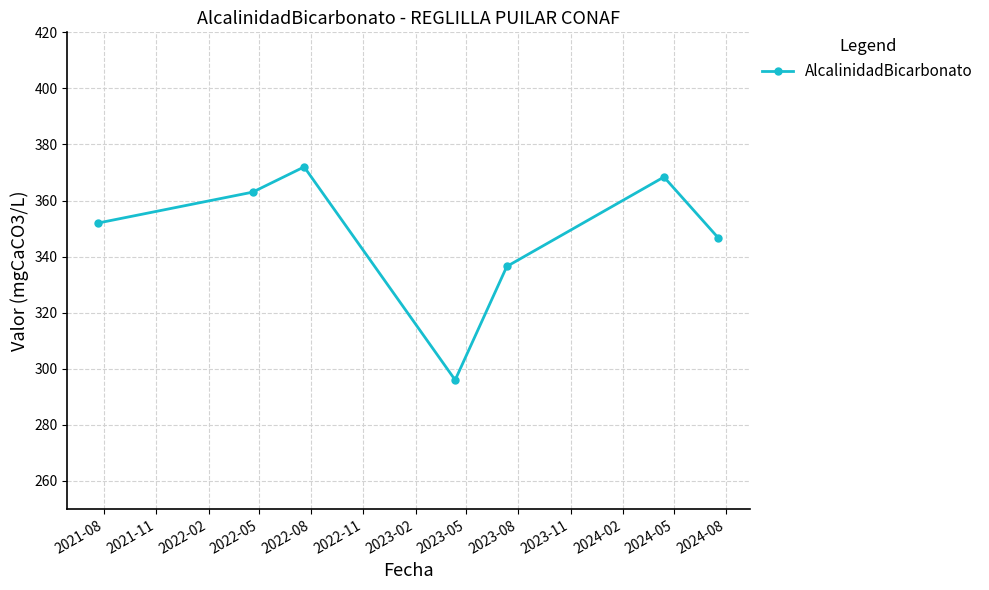

Reading left to right, what are all the values shown in this chart?

352.0	363.0	372.0	296.0	336.5	368.4	346.6